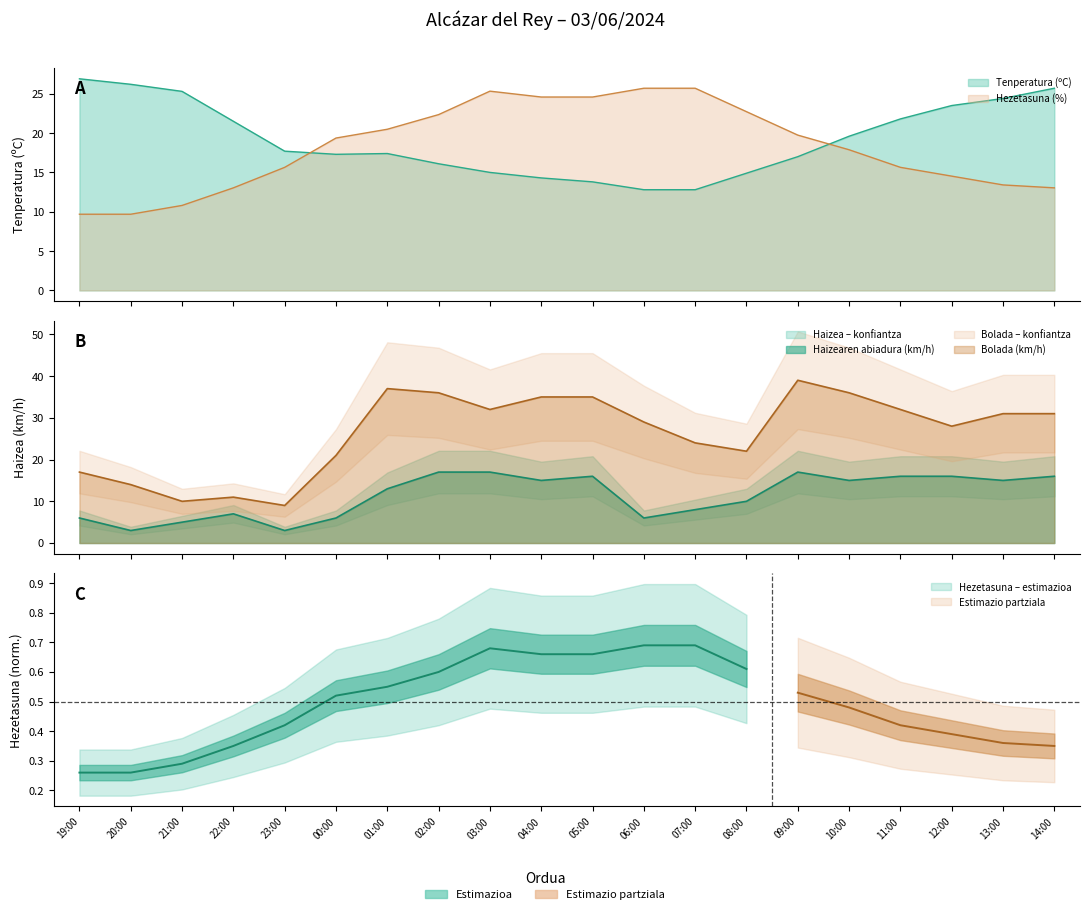

At which label does Tenperatura (ºC) reach its peak?

19:00